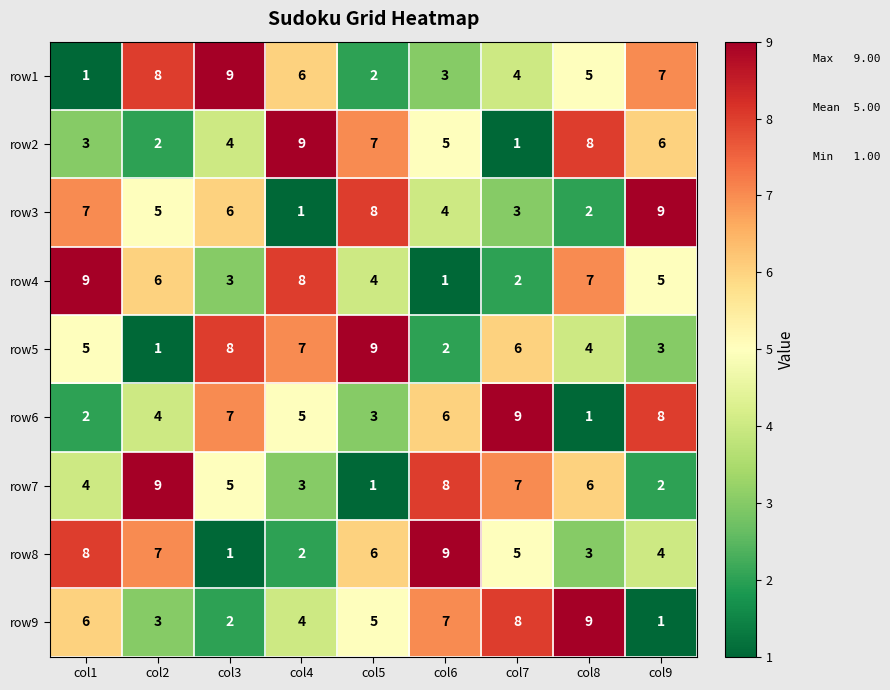

Which category has the highest value in the row9 series?

col8